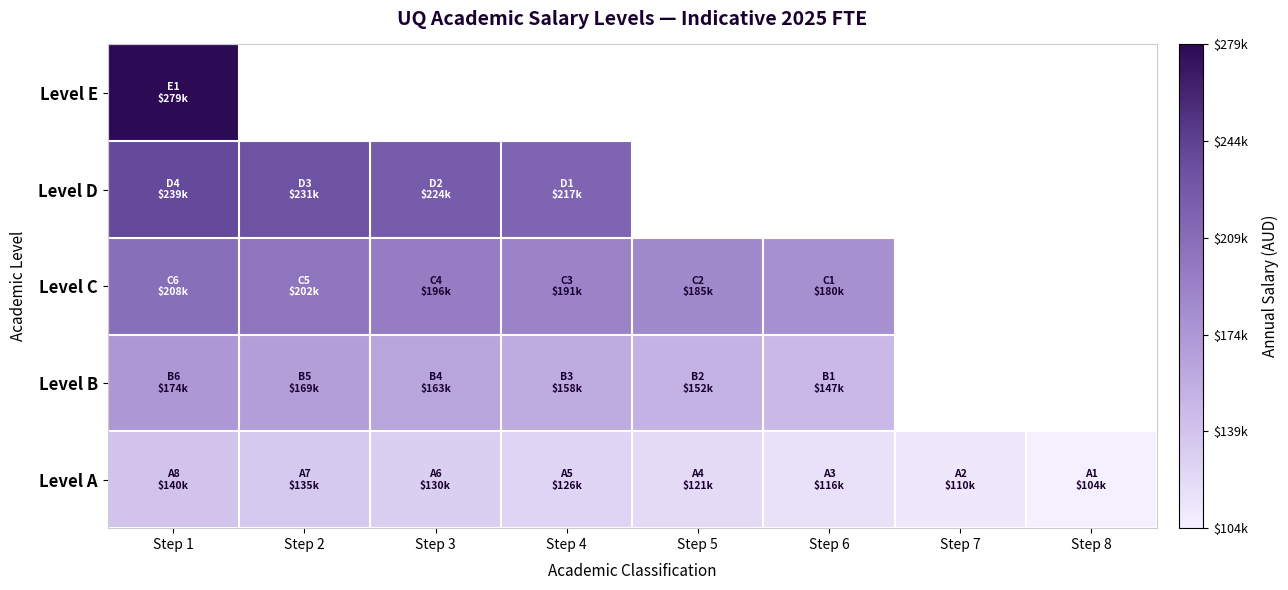

What is the lowest value of the Level E series?

279127.9